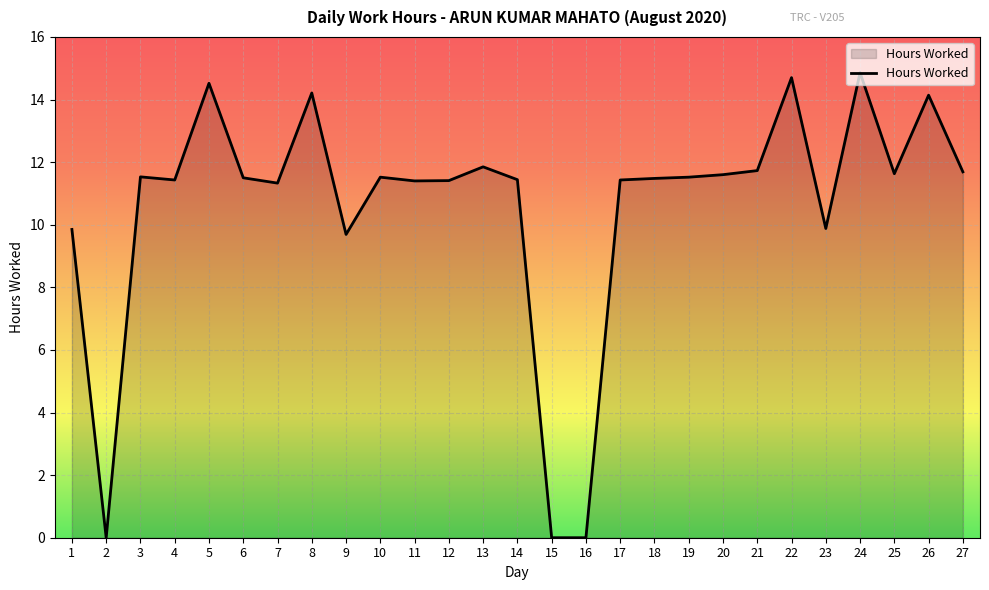

What is the sum of the values at 17 and 16?

11.4